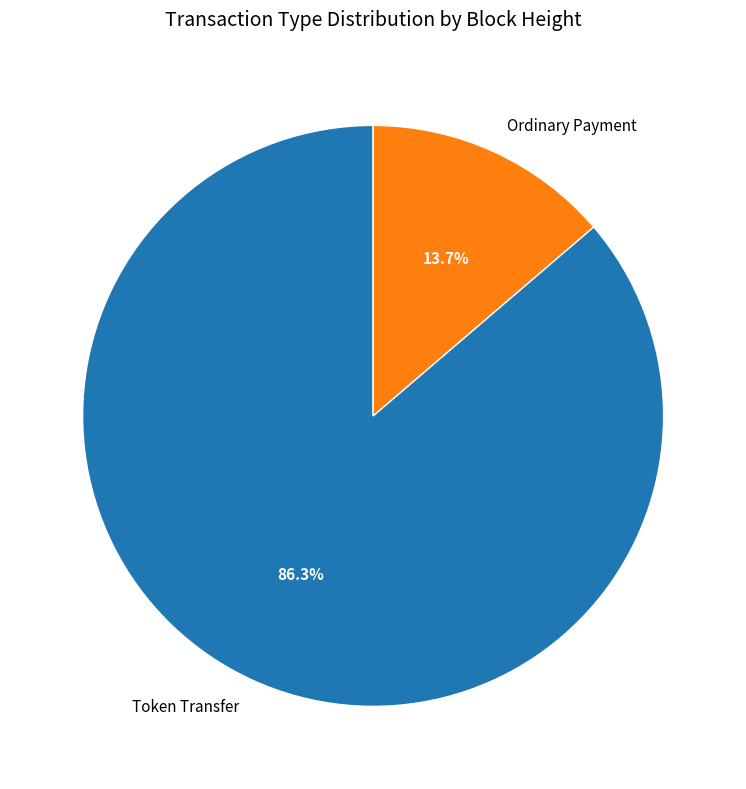

Between Token Transfer and Ordinary Payment, which is larger?

Token Transfer